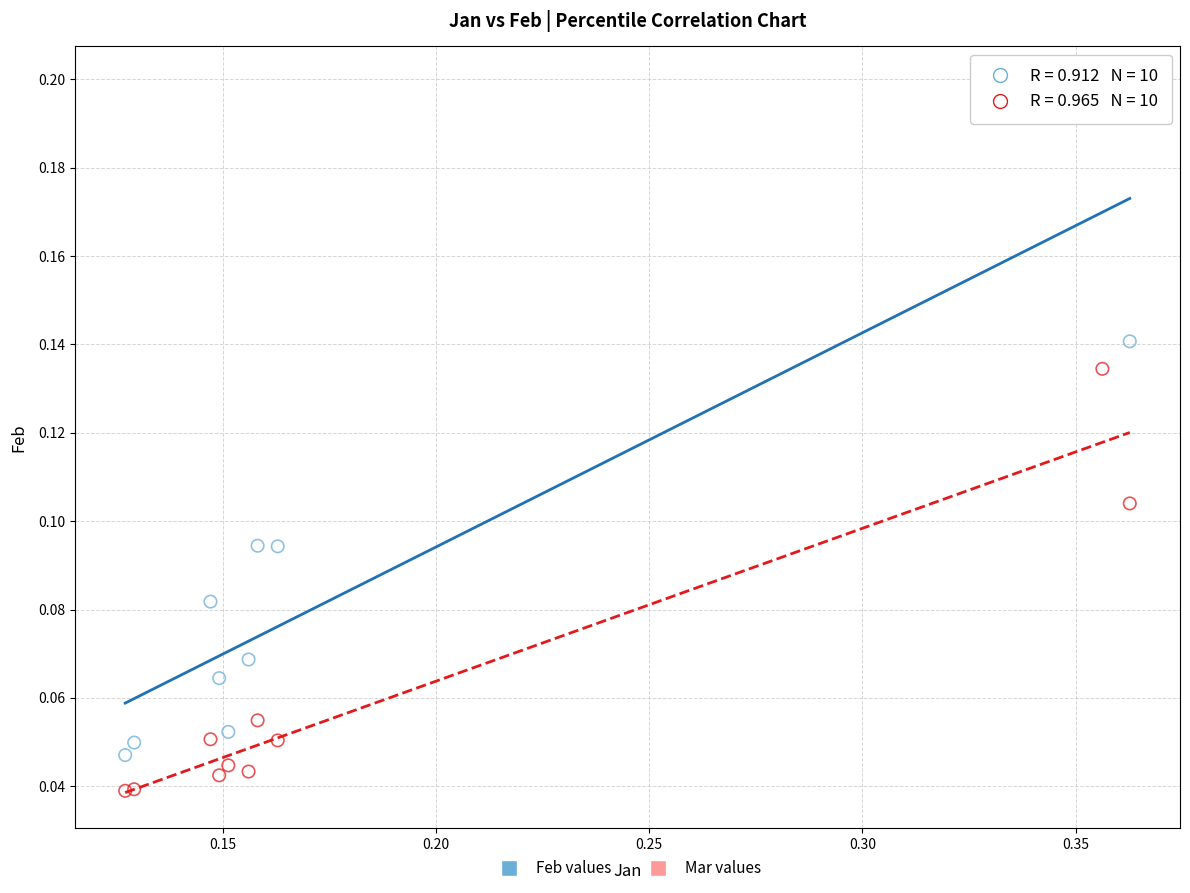

Which series reaches the maximum Y coordinate?

Feb values